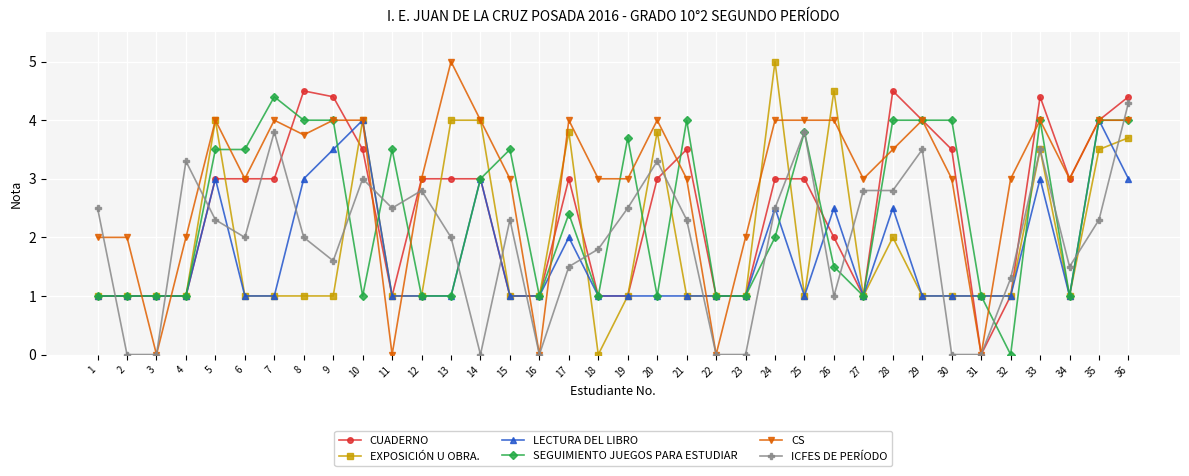

Is the value of ICFES DE PERÍODO at 29 greater than the value of CUADERNO at 14?

Yes